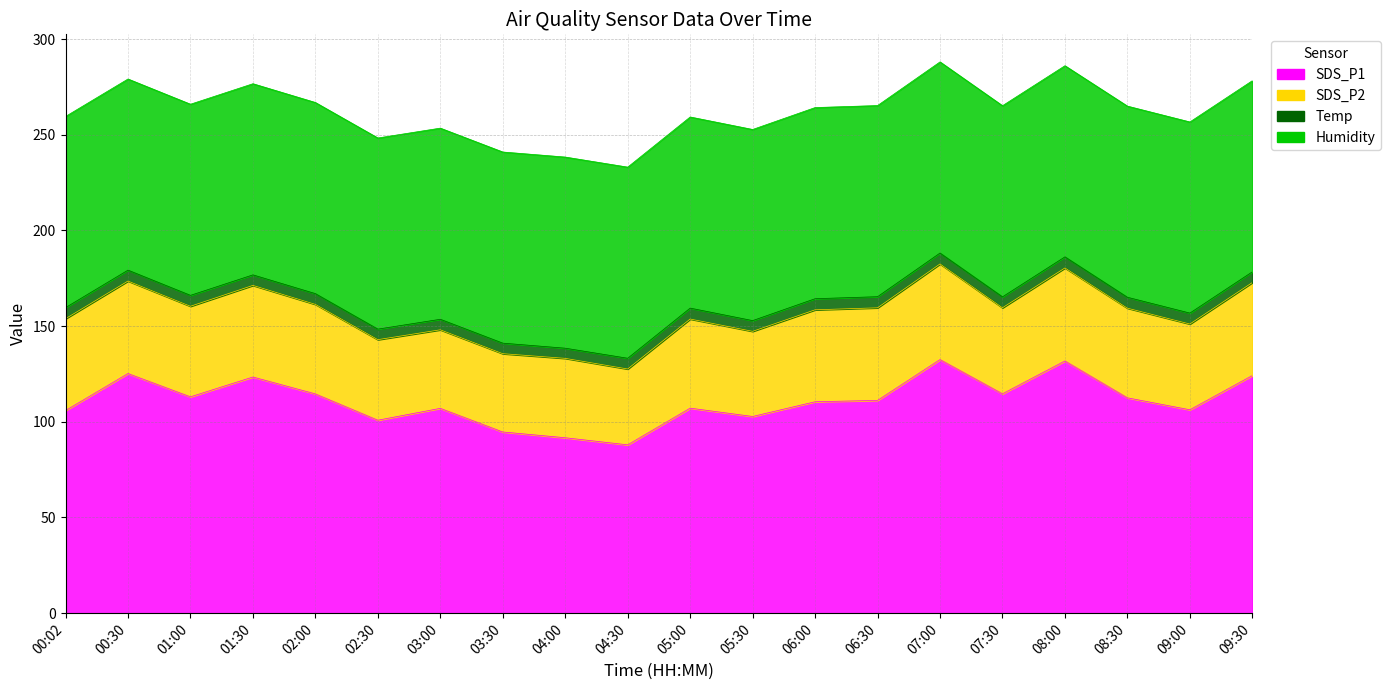

The Temp series shows 1.8 at 07:00. True or false?

False